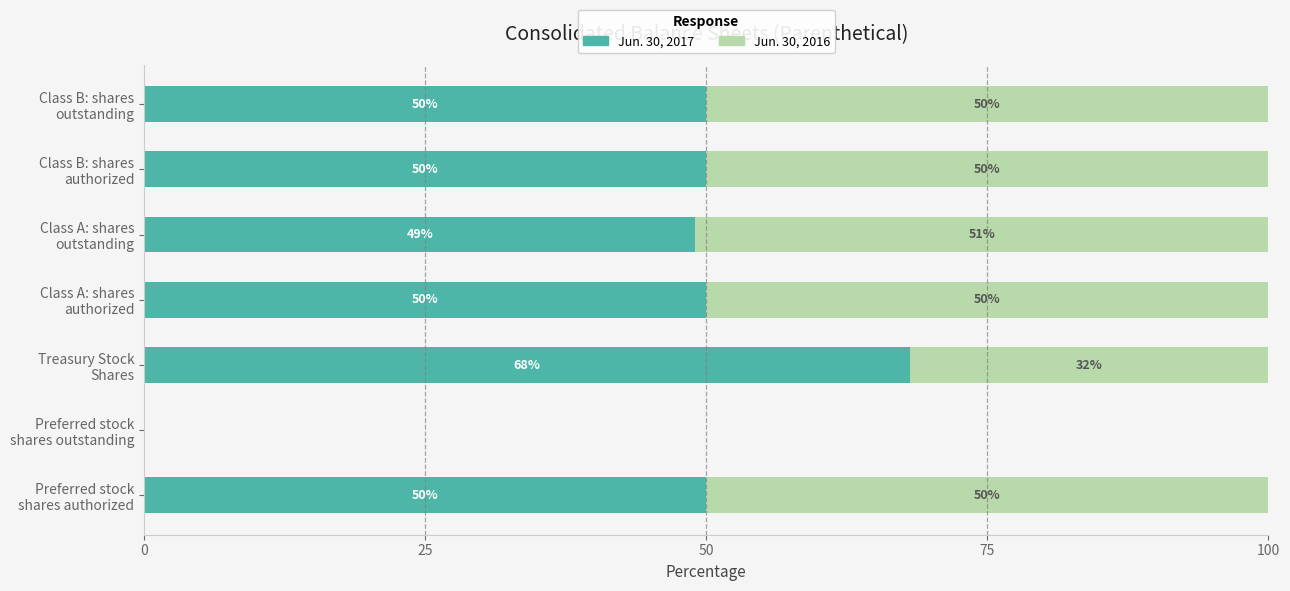

What is the highest value of the Jun. 30, 2017 series?

68.1